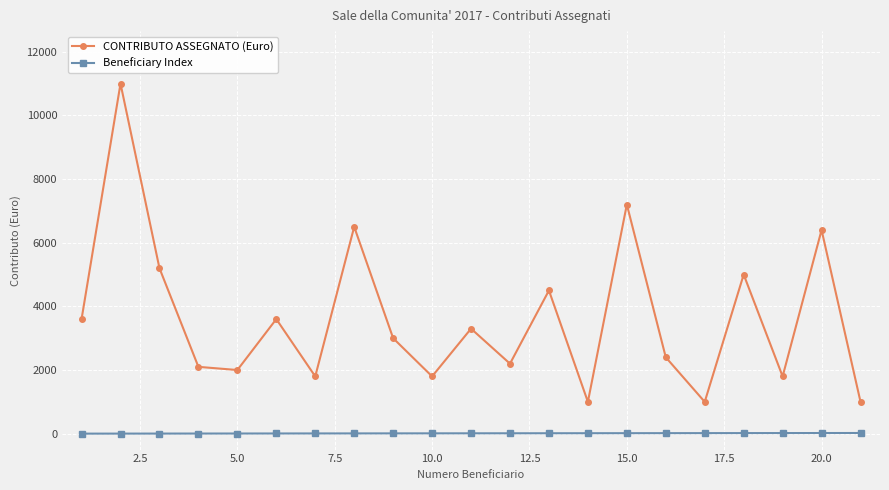

True or false: Beneficiary Index and CONTRIBUTO ASSEGNATO (Euro) cross at least once.

False